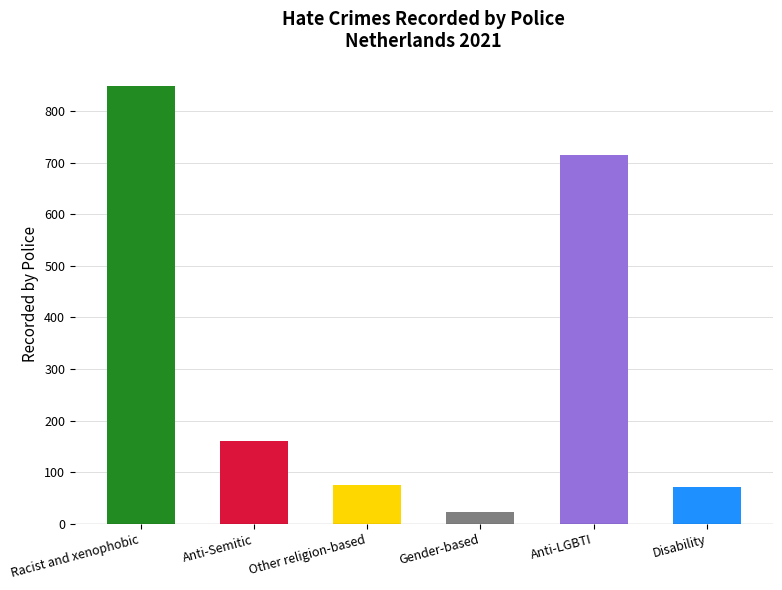

What is the difference between the values at Other religion-based and Anti-Semitic?

86